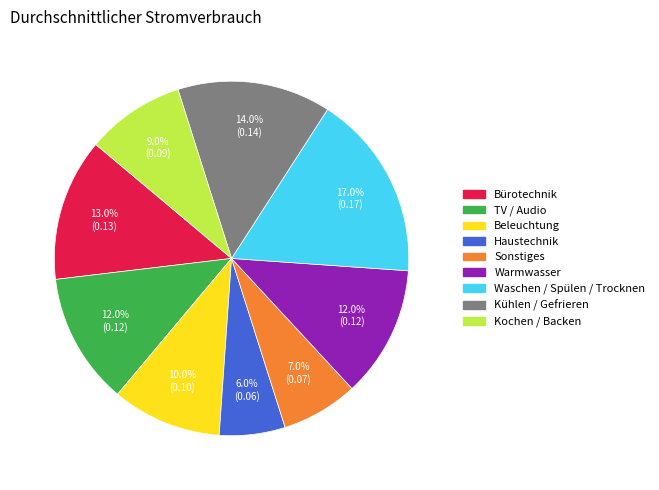

Which slice is the largest?

Waschen / Spülen / Trocknen